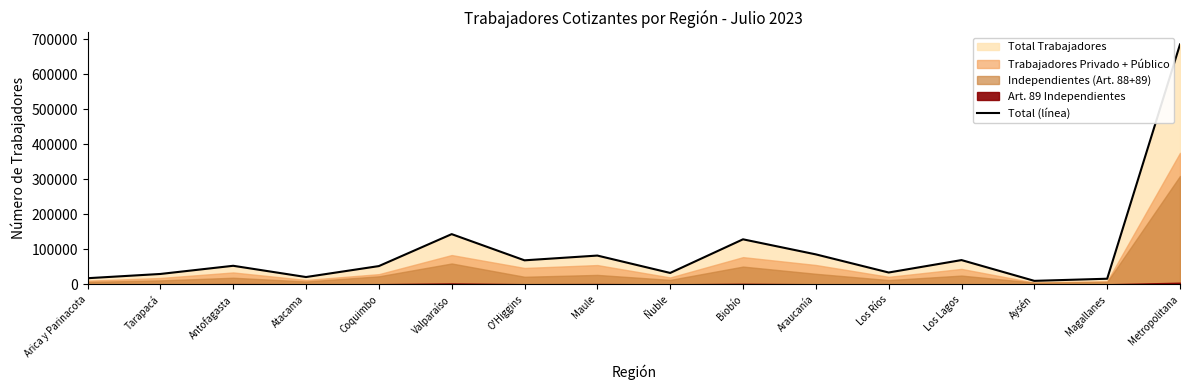

True or false: the data has more than 0 interior local peaks.

True